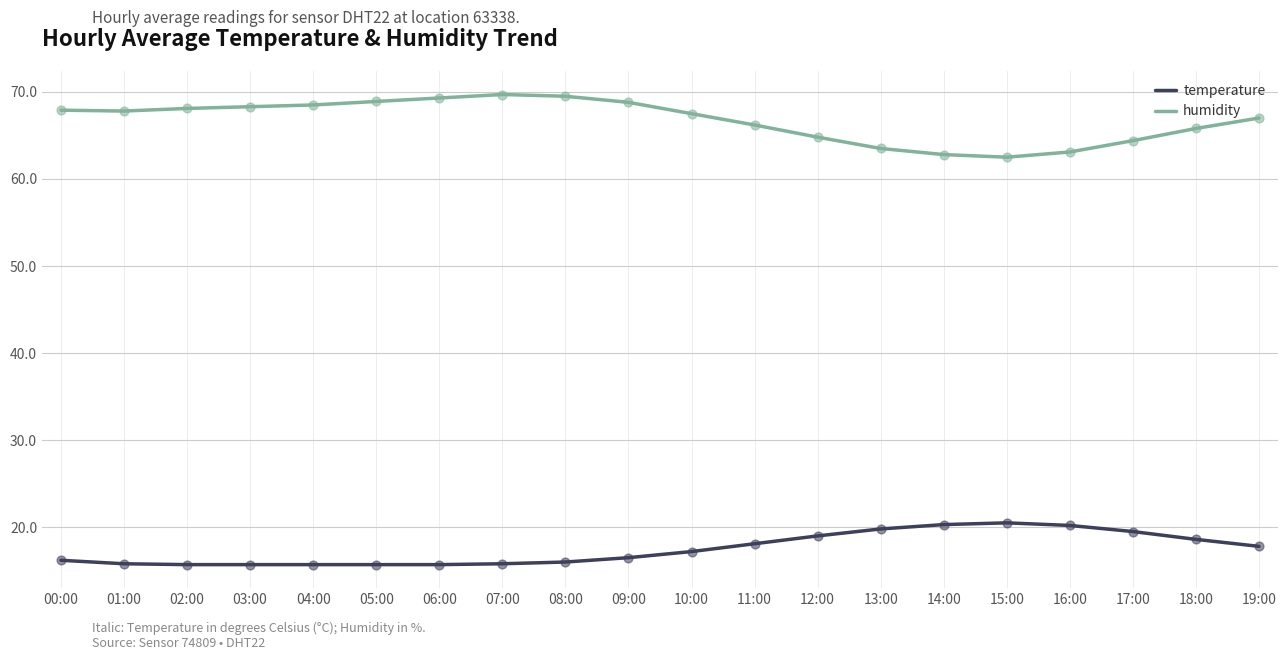

Is the value of temperature at 09:00 greater than the value of humidity at 18:00?

No